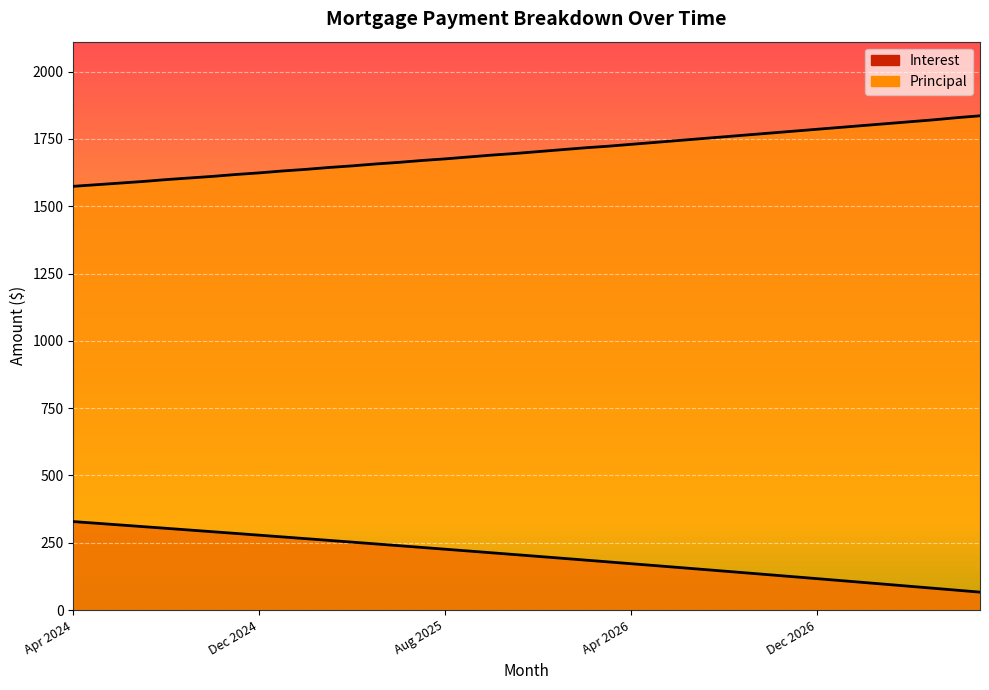

True or false: Interest has a value of 252.2 at Apr 2025.

True